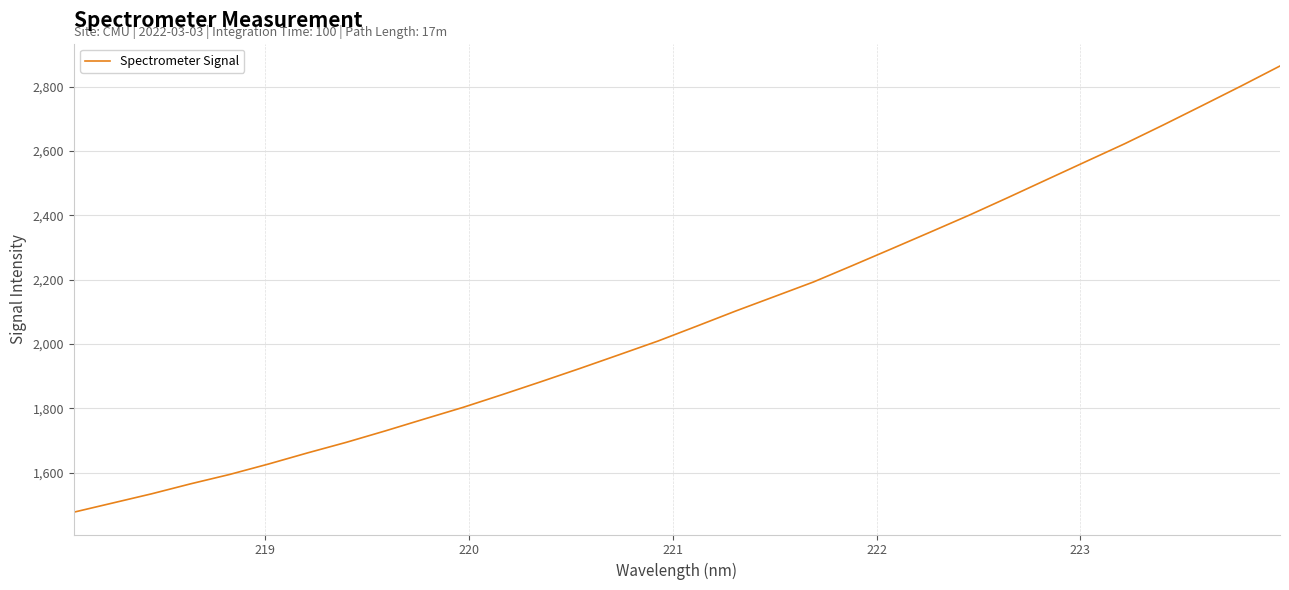

What is the sum of all values?

66608.7